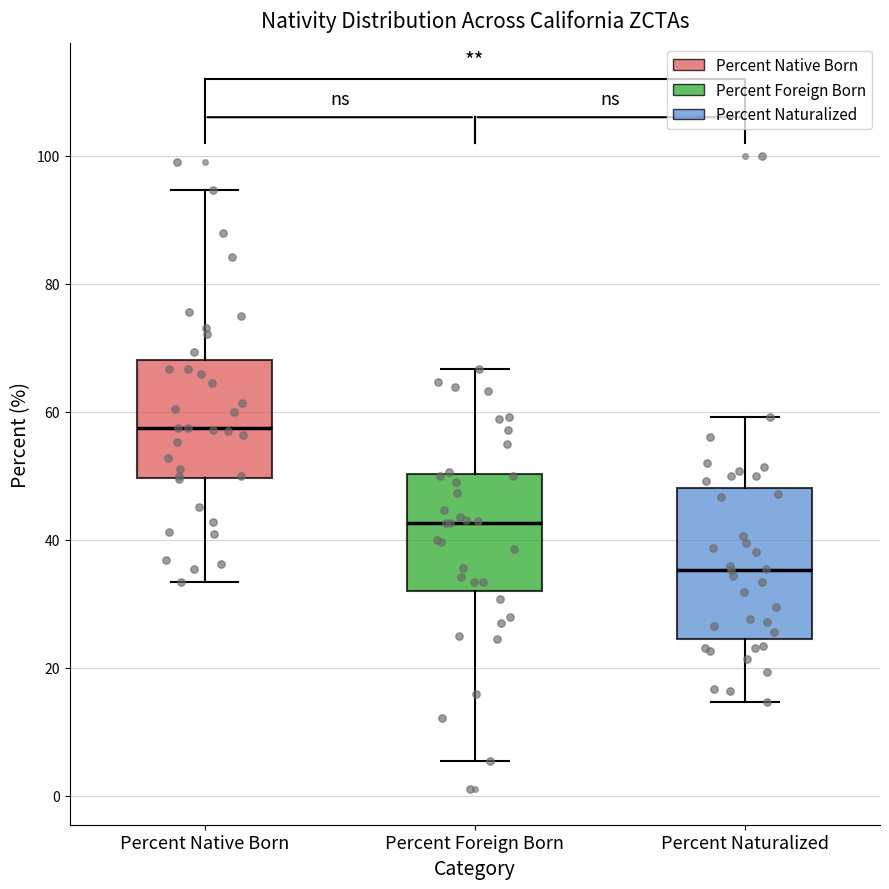

Which box has the lowest median line?

Percent Naturalized